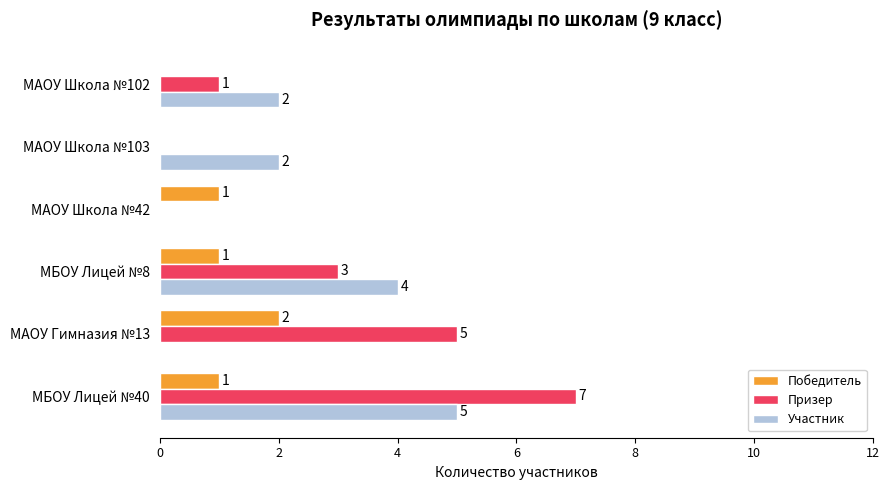

What is the sum of all Призер values?

16